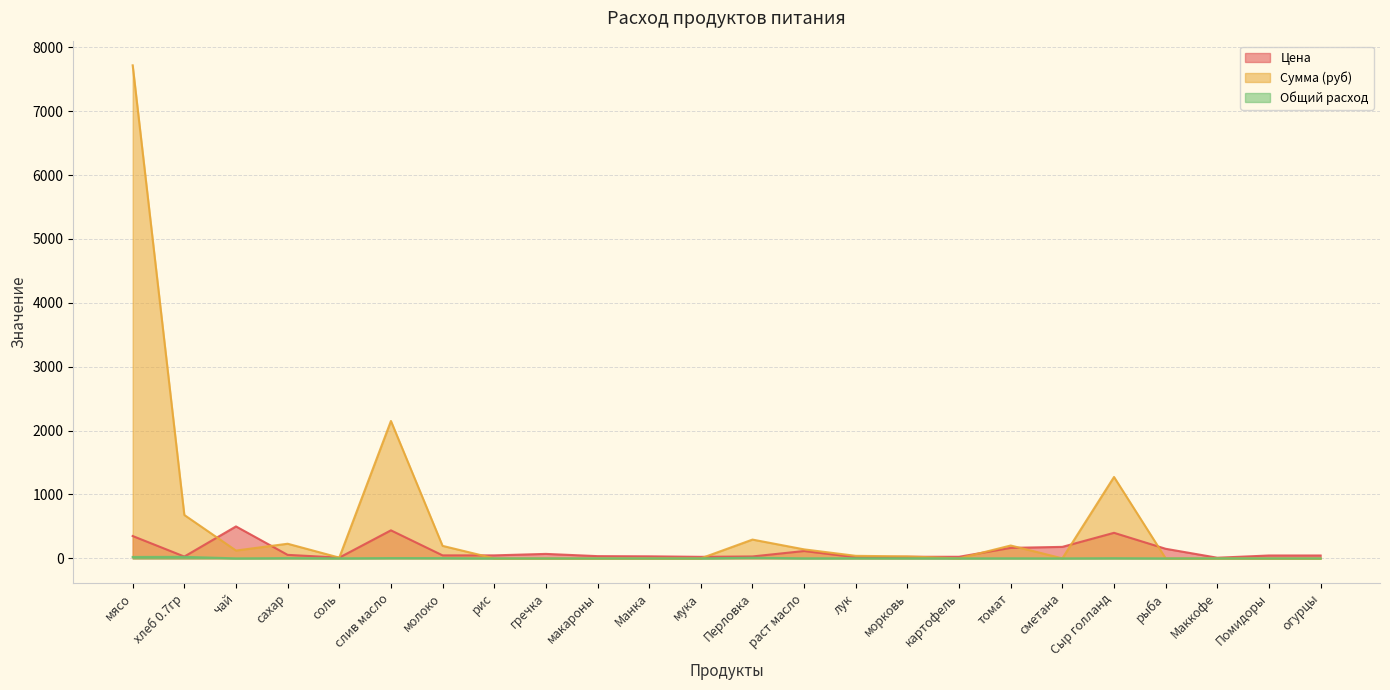

True or false: Общий расход has a value of 0.0 at картофель.

True